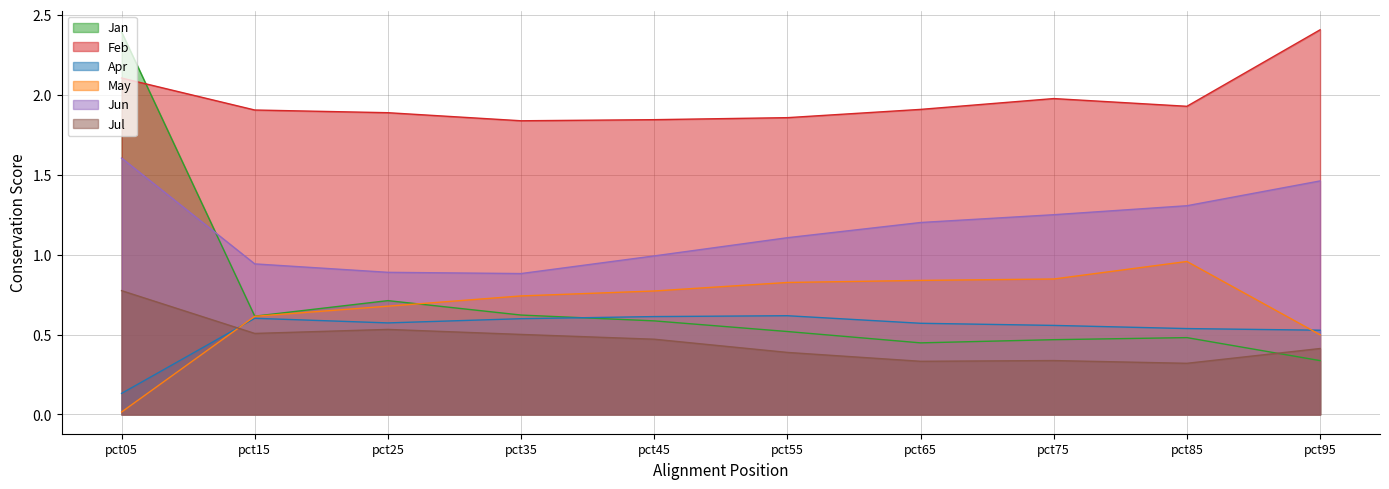

What is the total value across all series at pct45?

5.3